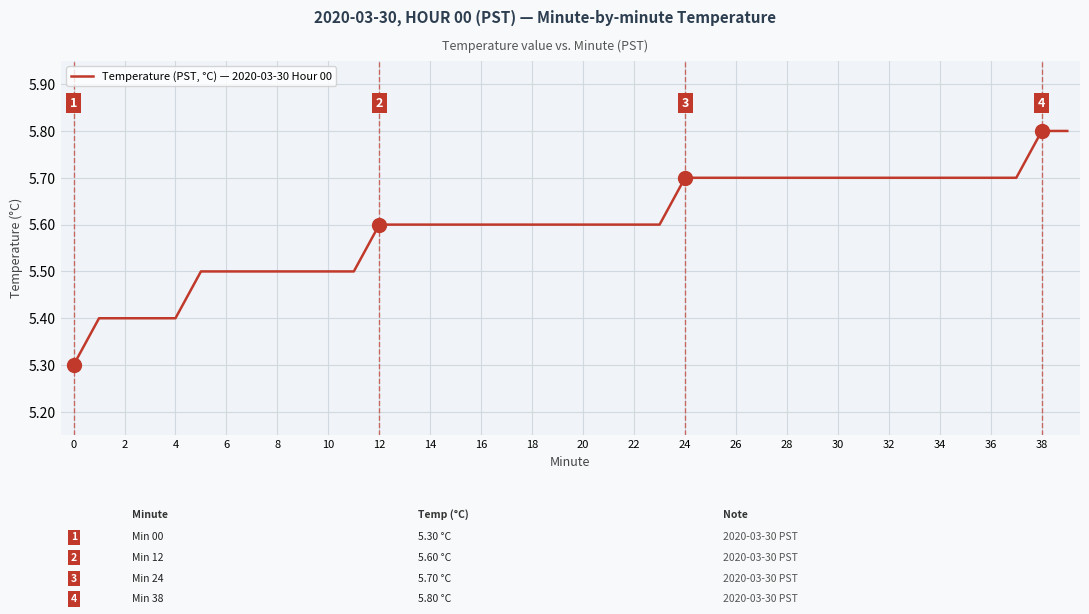

What is the smallest value displayed?

5.3